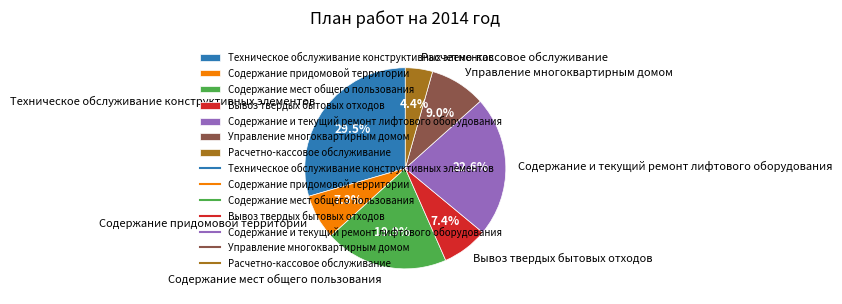

Approximately how many times larger is the value at Управление многоквартирным домом compared to Содержание мест общего пользования?

0.5